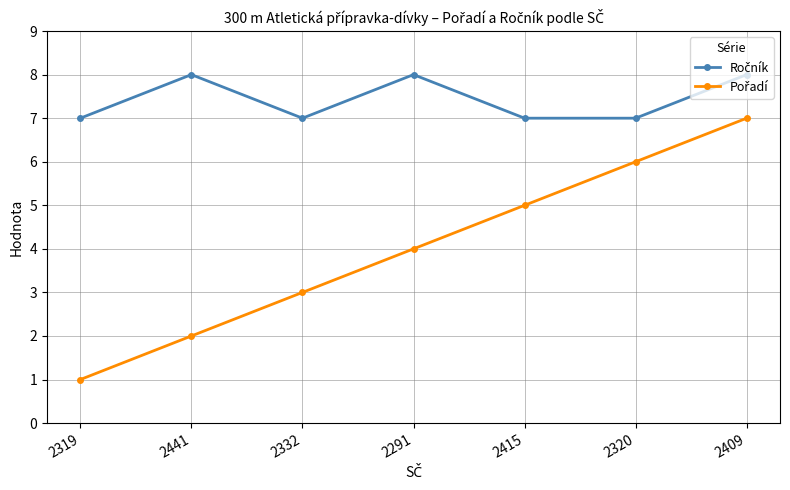

Does the chart have visible grid lines?

Yes